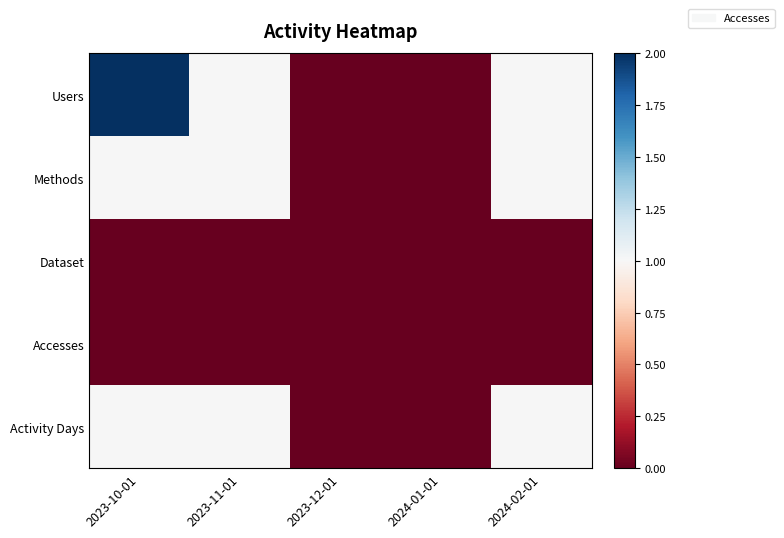

Reading left to right, list all the values displayed in this chart.

Users: 2023-10-01=2	2023-11-01=1	2023-12-01=0	2024-01-01=0	2024-02-01=1
Methods: 2023-10-01=1	2023-11-01=1	2023-12-01=0	2024-01-01=0	2024-02-01=1
Dataset: 2023-10-01=0	2023-11-01=0	2023-12-01=0	2024-01-01=0	2024-02-01=0
Accesses: 2023-10-01=0	2023-11-01=0	2023-12-01=0	2024-01-01=0	2024-02-01=0
Activity Days: 2023-10-01=1	2023-11-01=1	2023-12-01=0	2024-01-01=0	2024-02-01=1